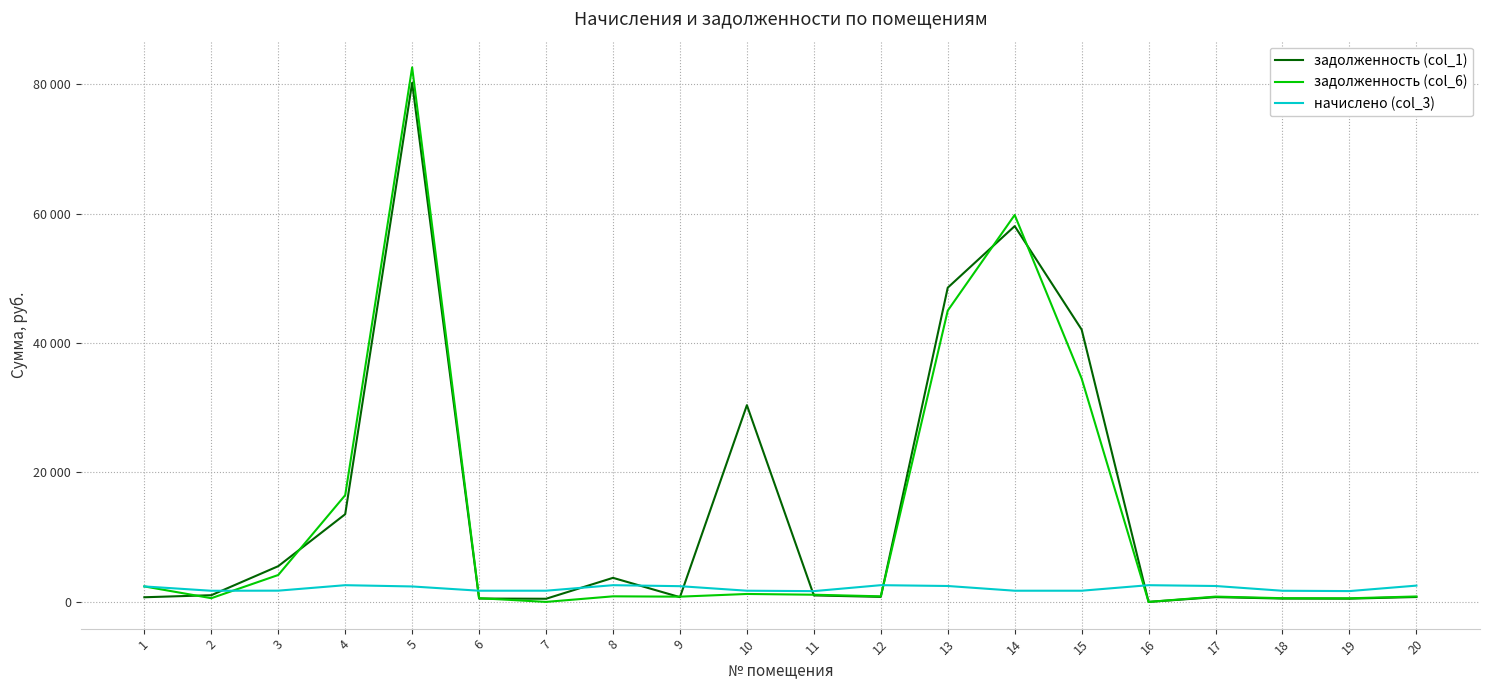

Does the chart display data point markers on the line(s)?

No